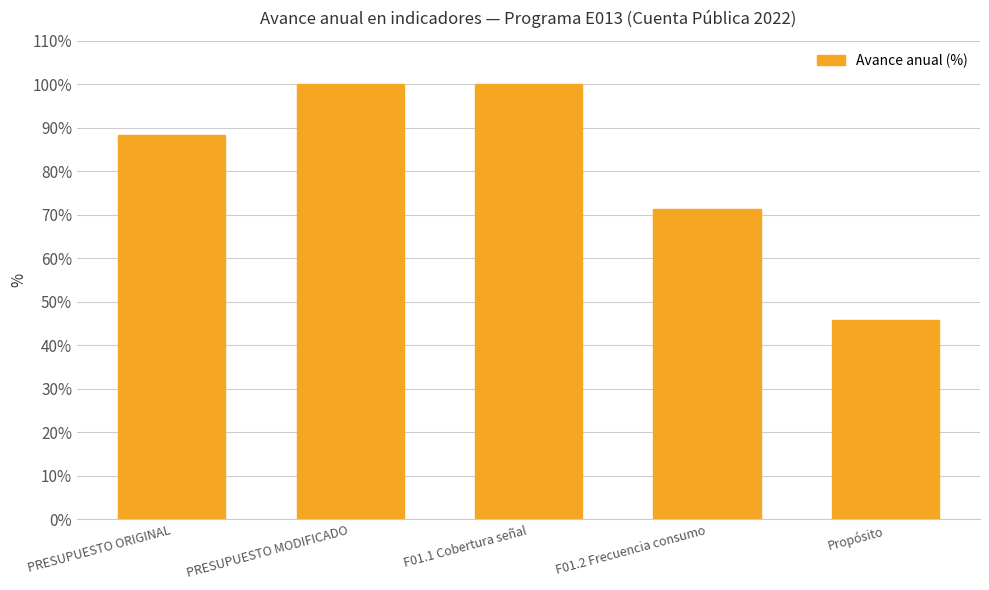

Reading left to right, what are all the values shown in this chart?

88.4	100.0	100.0	71.5	45.9